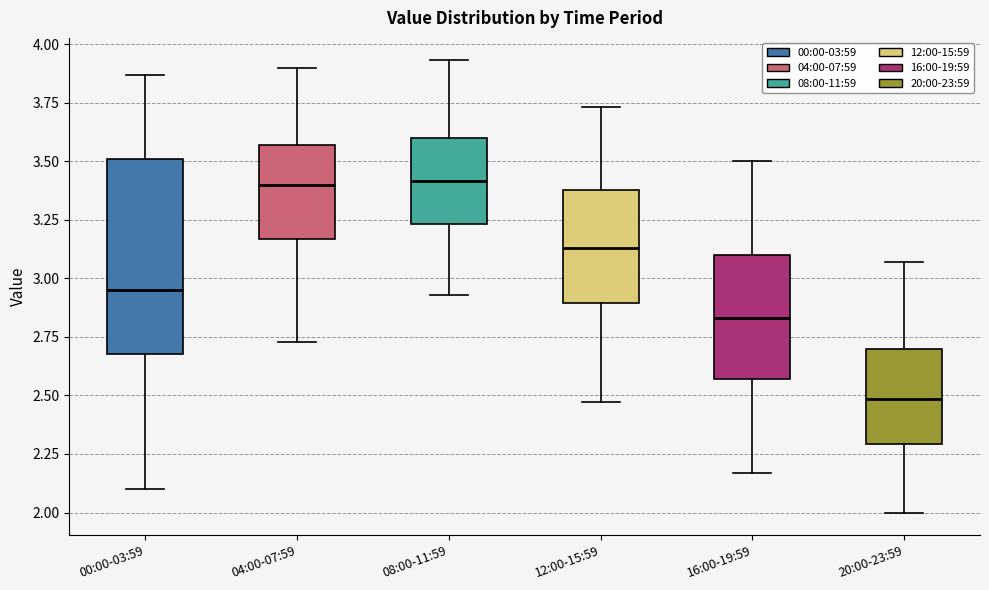

Which box's median line is the lowest?

20:00-23:59